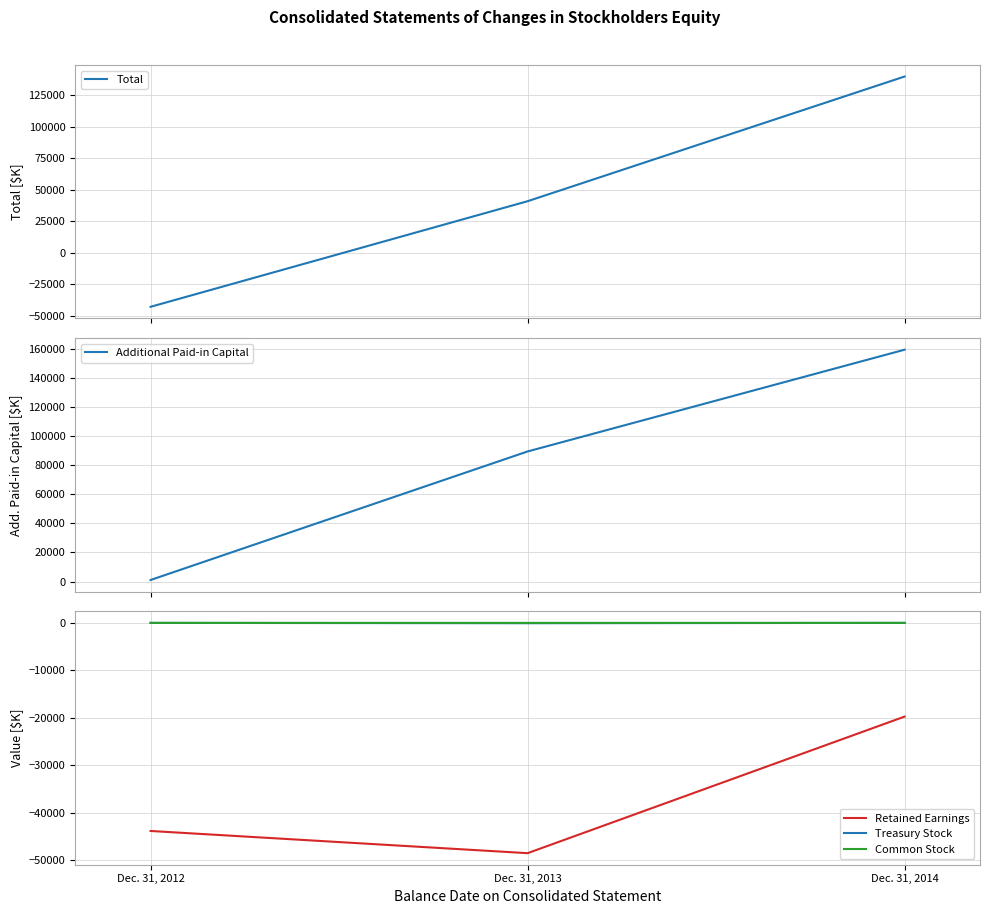

What is the total value across all series at Dec. 31, 2012?

-85430